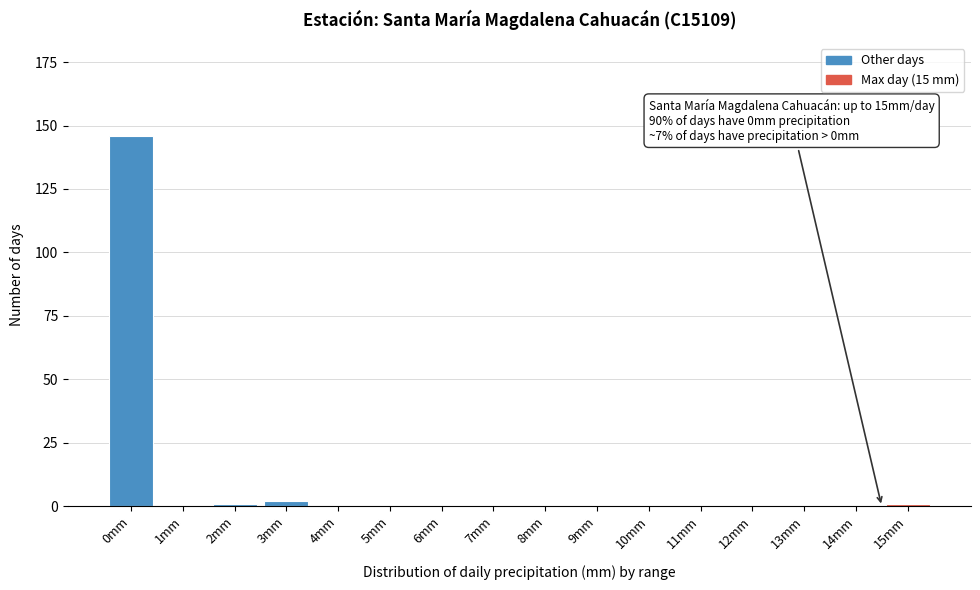

Reading right to left, list all the values displayed in this chart.

15mm=1	14mm=0	13mm=0	12mm=0	11mm=0	10mm=0	9mm=0	8mm=0	7mm=0	6mm=0	5mm=0	4mm=0	3mm=2	2mm=1	1mm=0	0mm=146